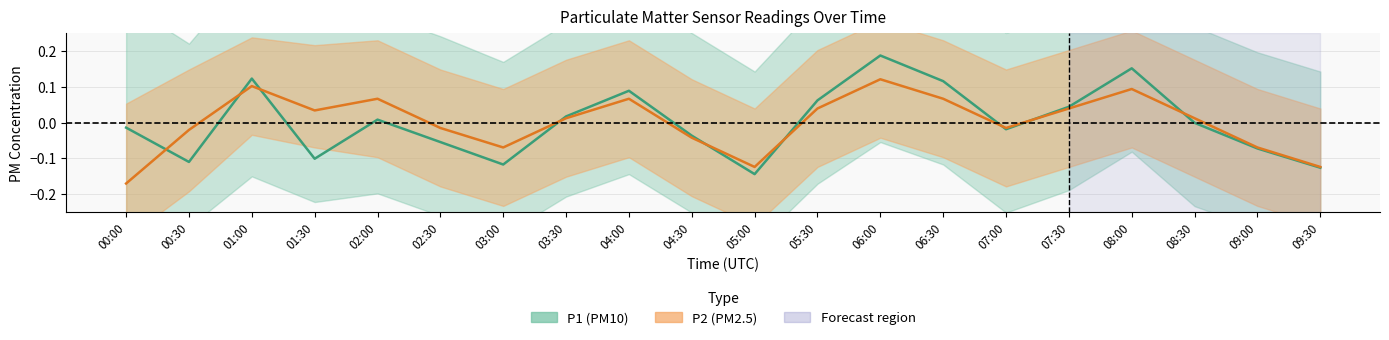

Count the number of data series in this chart.

2